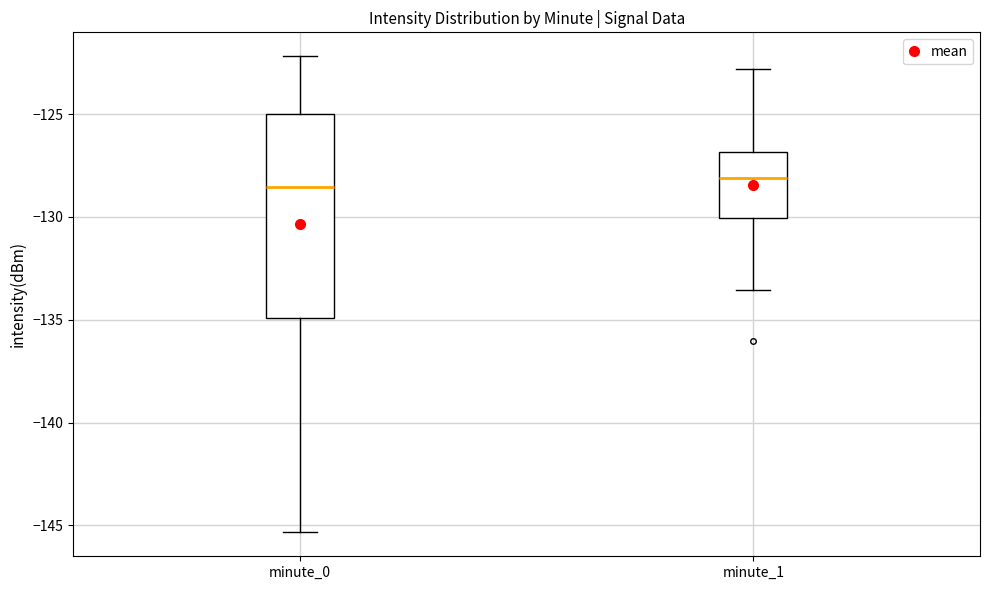

Which box is the tallest, from its lower edge to its upper edge?

minute_0